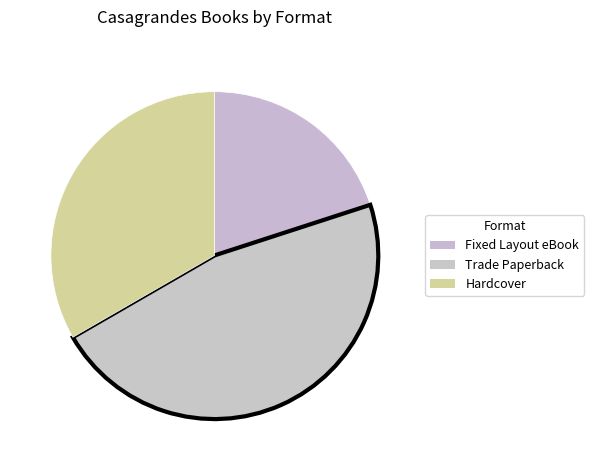

Count the number of slices in the pie.

3